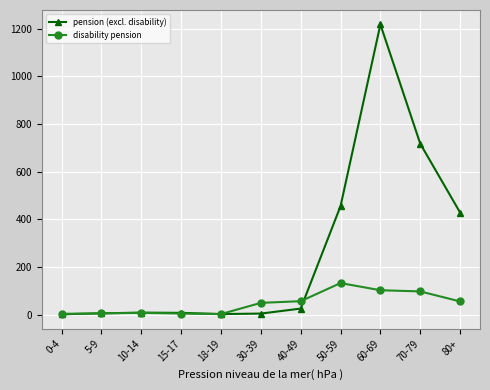

How many lines are shown in the chart?

2